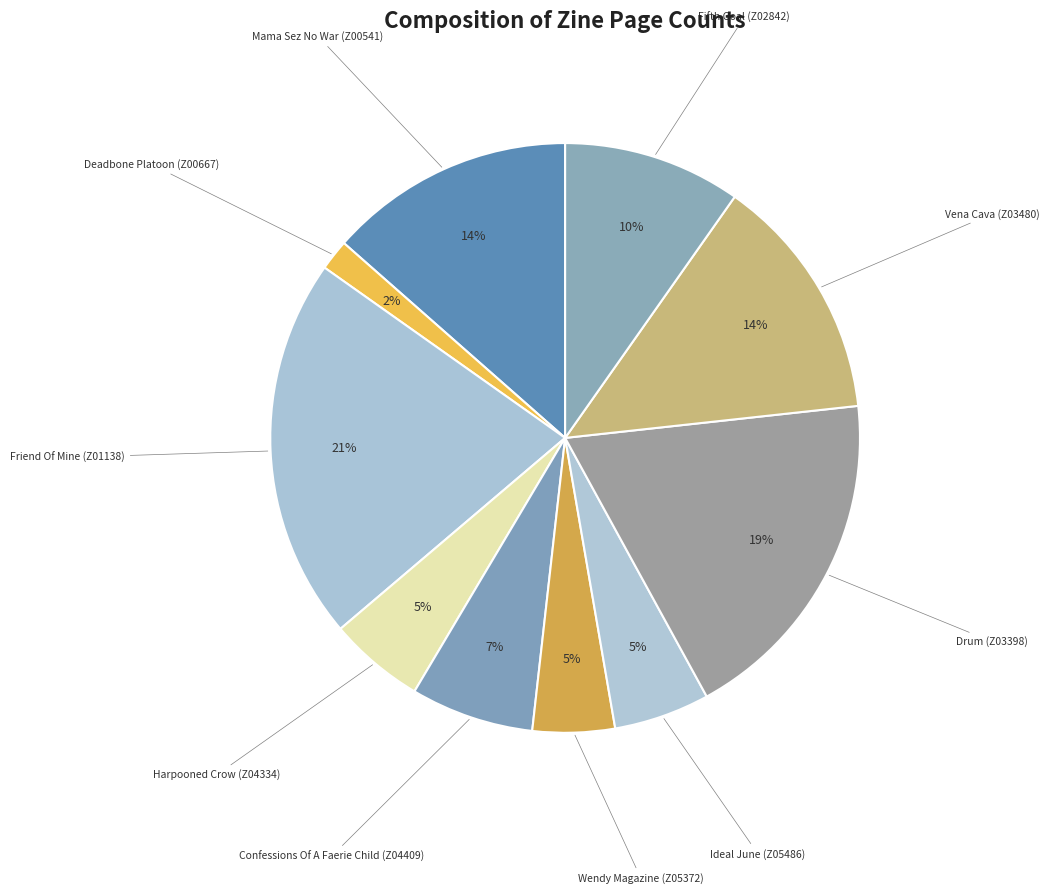

What is the largest slice in the pie chart?

Friend Of Mine (Z01138)